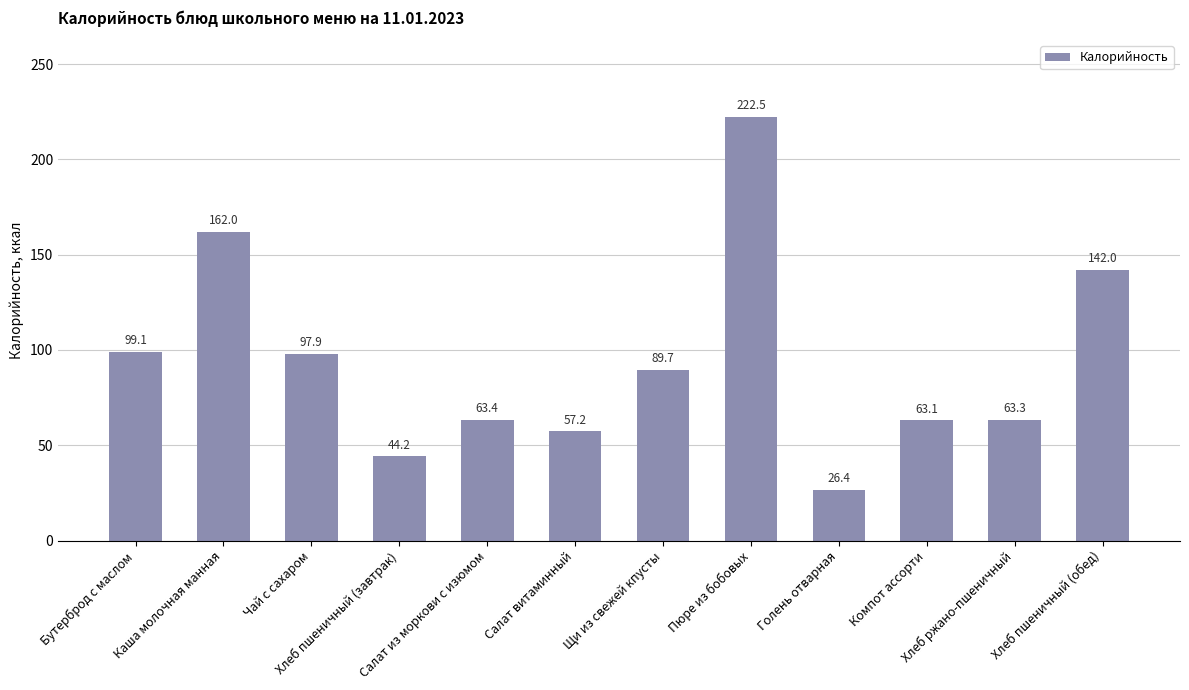

How many data points are less than 89?

6